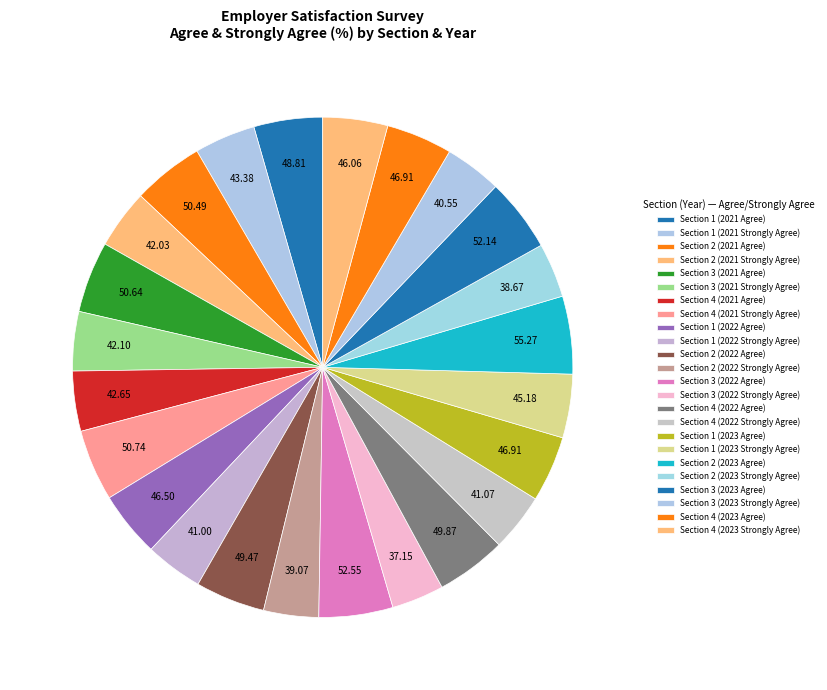

How many segments does this pie chart have?

24